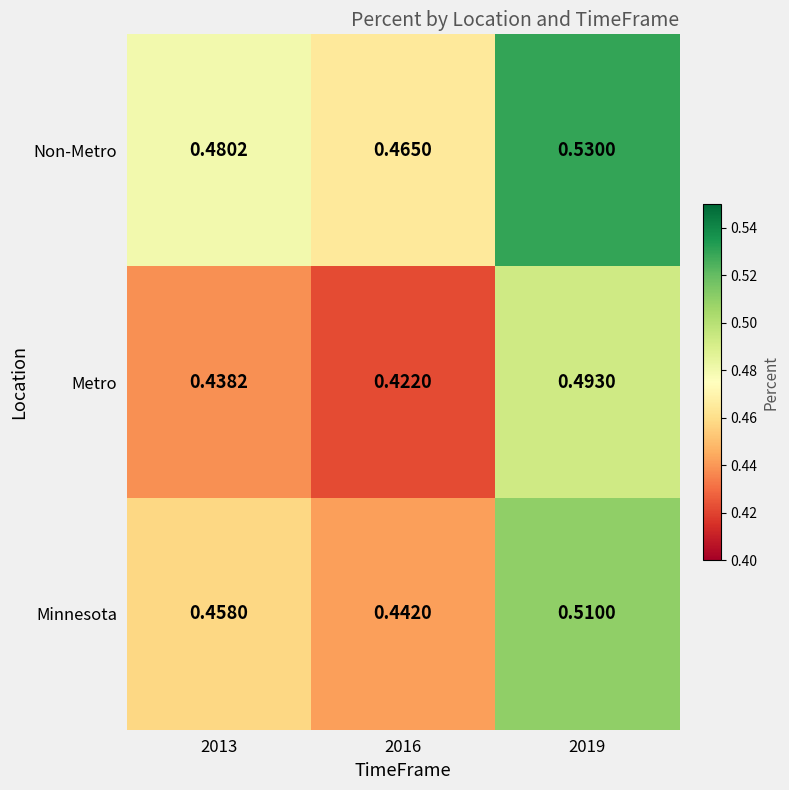

Which series changed the most between 2013 and 2019?

Metro